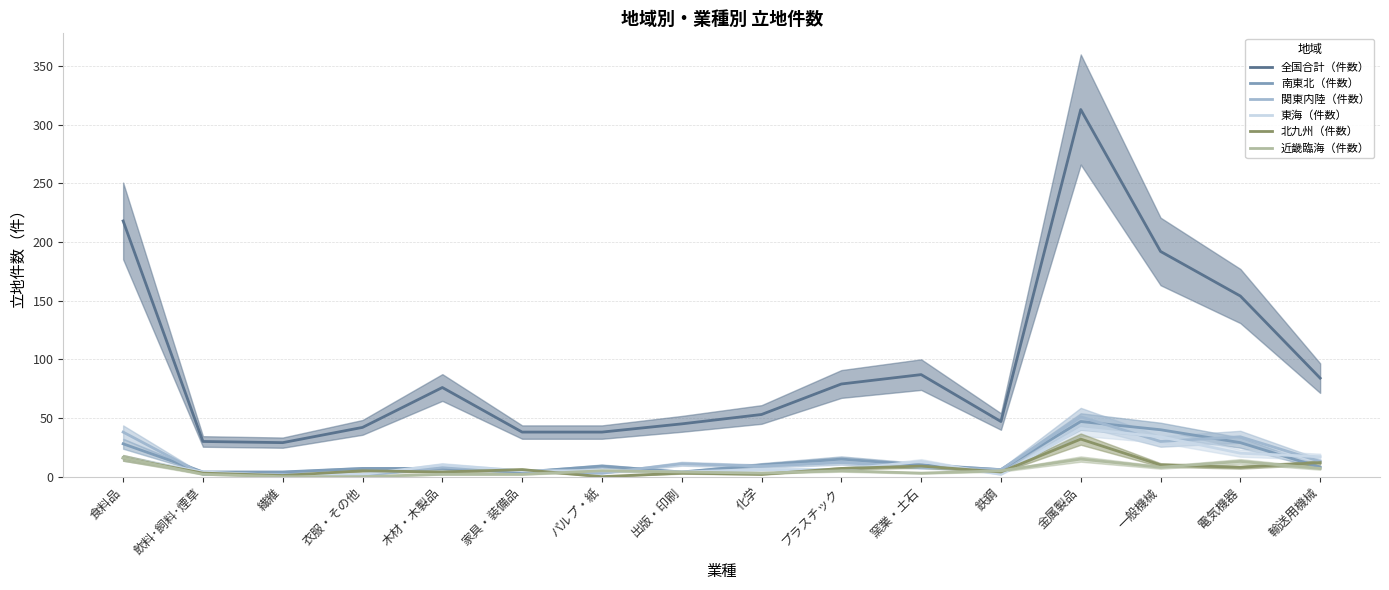

Which series has the largest total across all categories?

全国合計（件数）